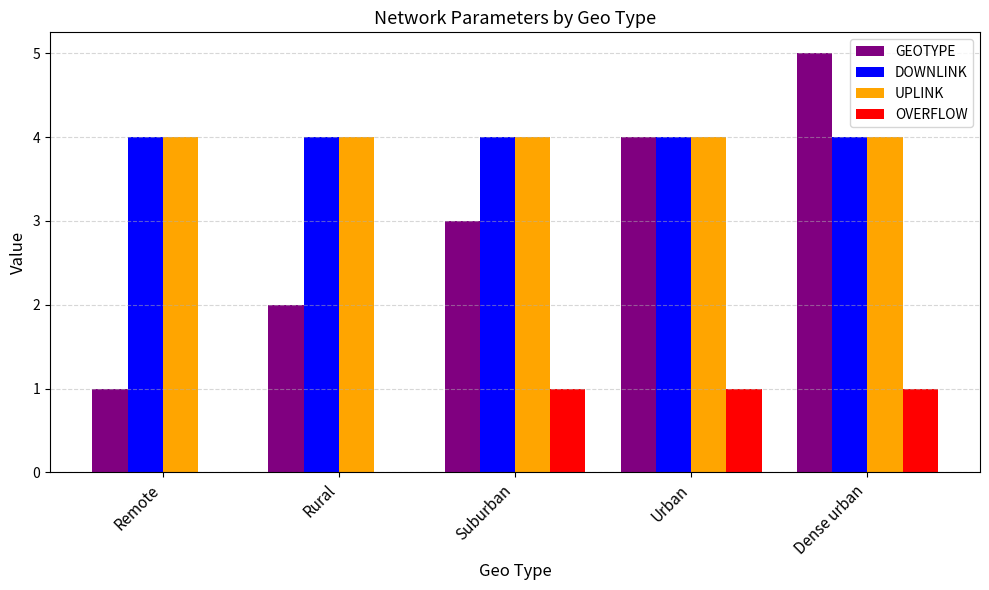

Is it true that DOWNLINK equals 3 at Suburban?

False